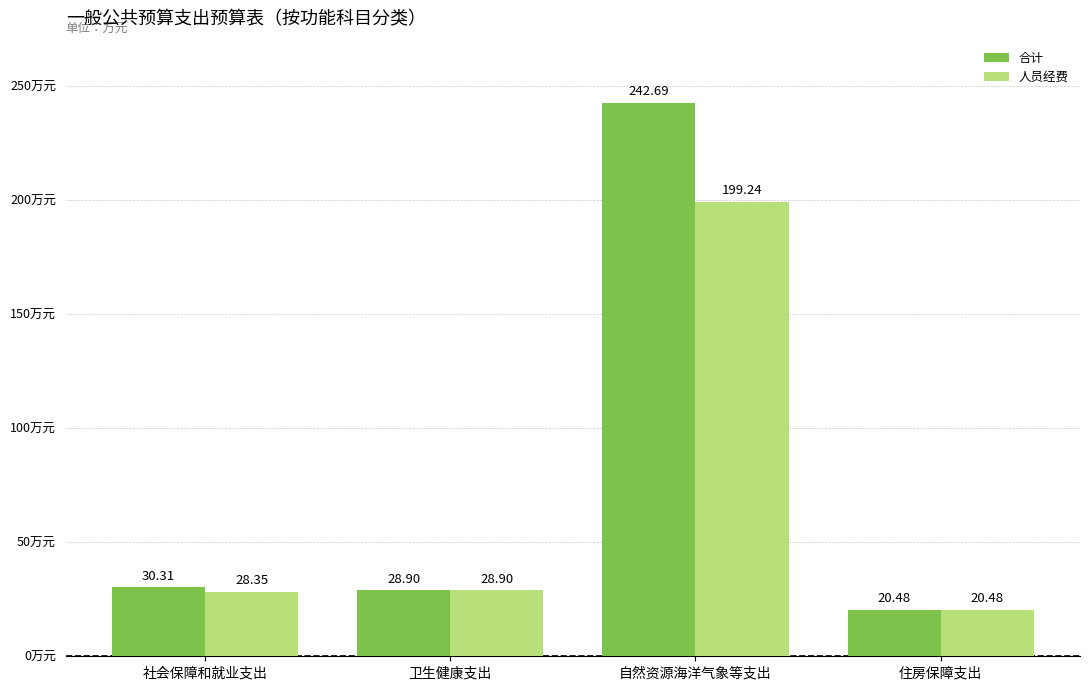

How many values in the 人员经费 series exceed 28?

3